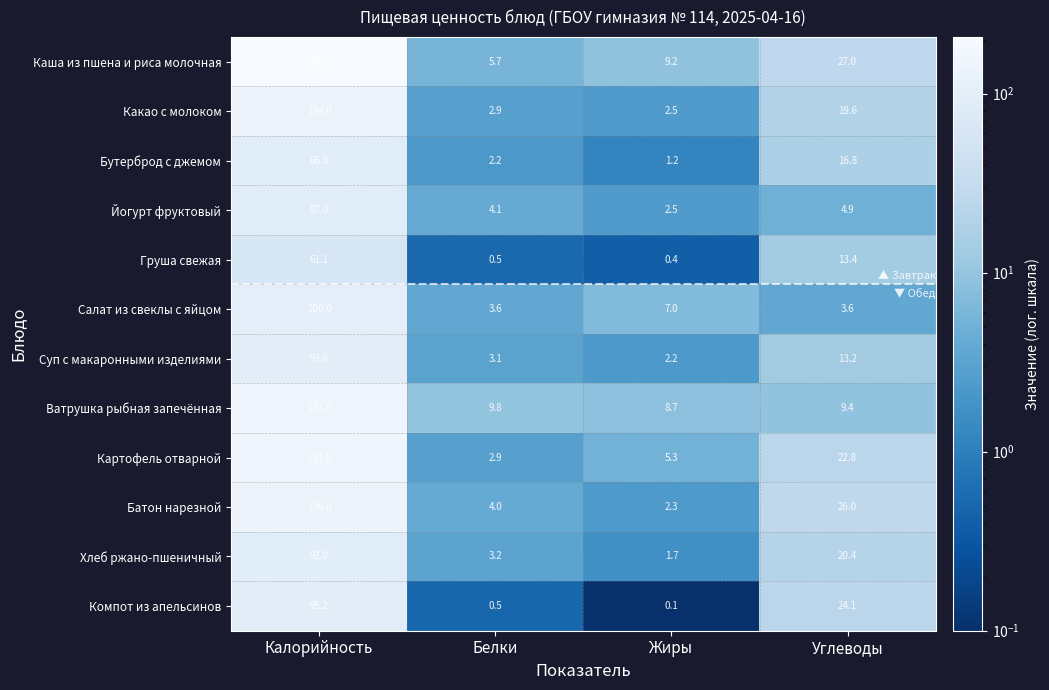

At how many categories does at least one series exceed 23?

2